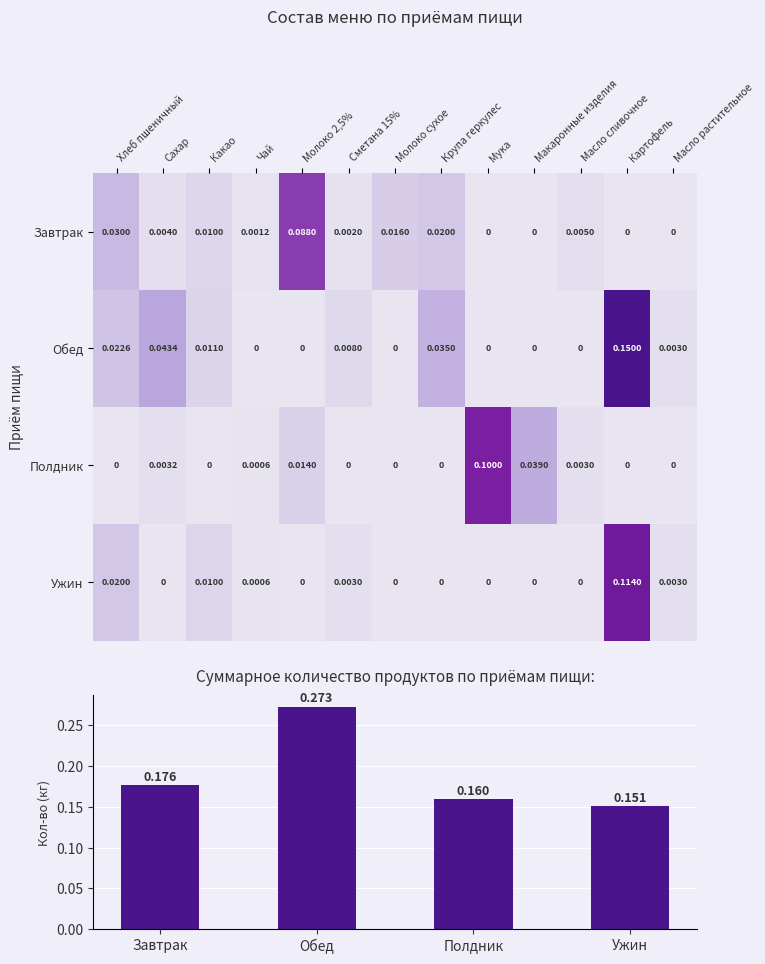

The Полдник series shows 0.0 at Сахар. True or false?

True